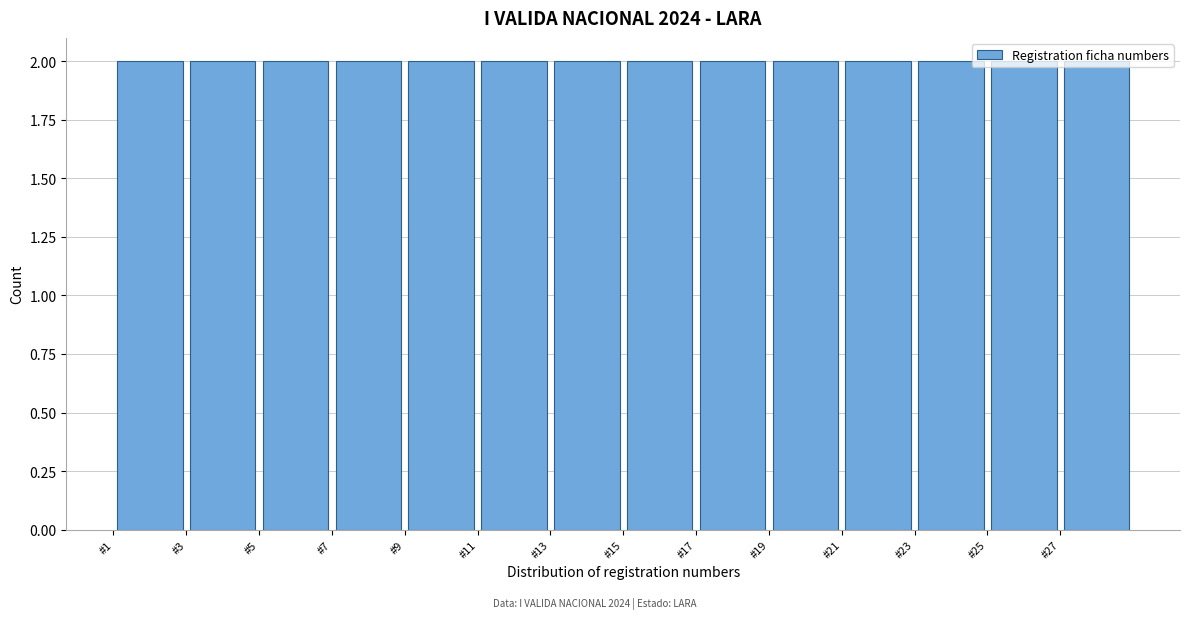

Reading left to right, transcribe this chart: for each bar, give the range it covers on the x-axis and its height. The values are not printed on the chart, so give them approximately, as read against the axis.

1 to 3: 2
3 to 5: 2
5 to 7: 2
7 to 9: 2
9 to 11: 2
11 to 13: 2
13 to 15: 2
15 to 17: 2
17 to 19: 2
19 to 21: 2
21 to 23: 2
23 to 25: 2
25 to 27: 2
27 to 29: 2